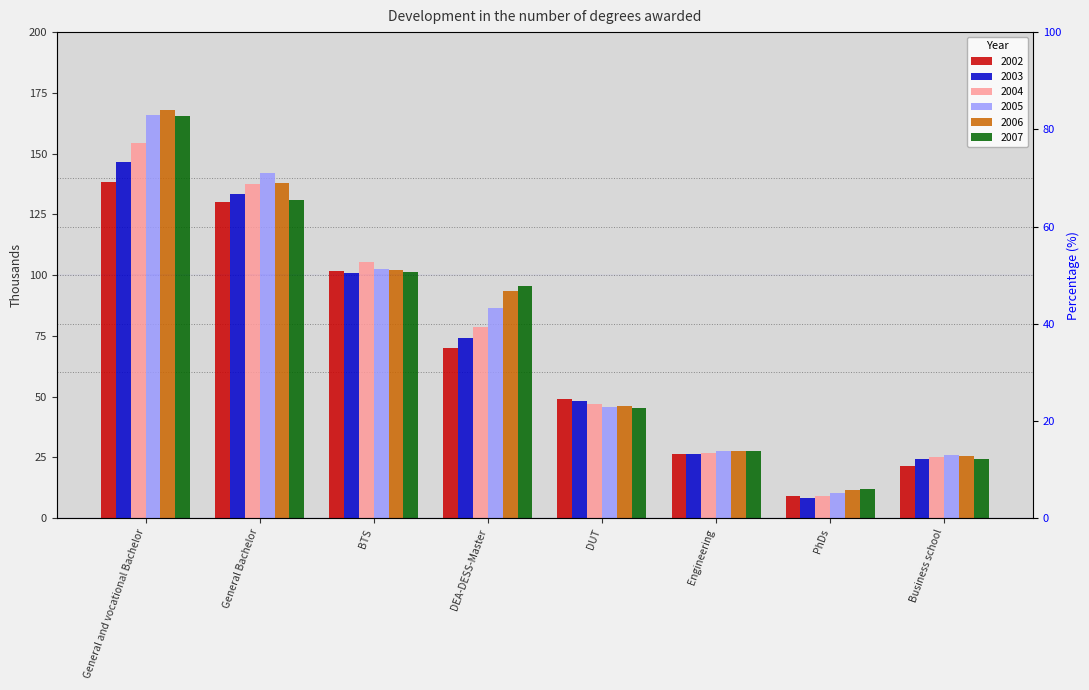

What is the label of the 3rd bar from the left?

BTS